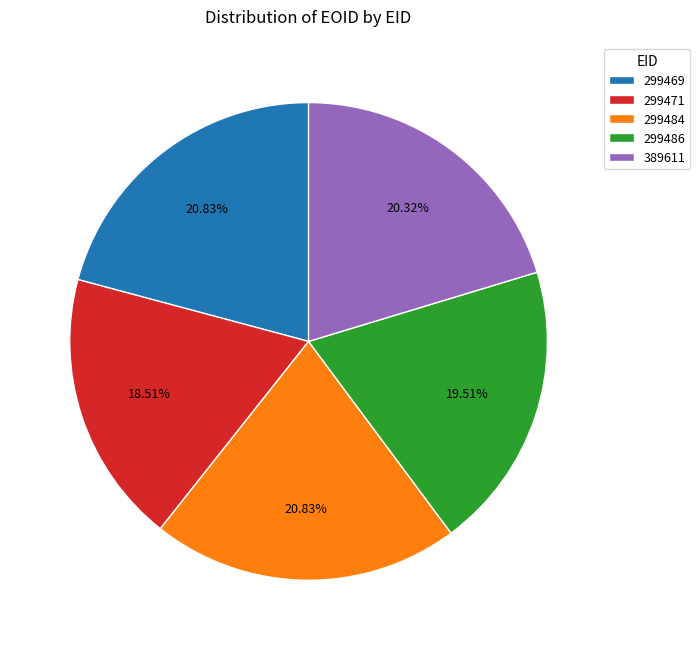

To the nearest percent, what is the combined percentage of 299469 and 389611?

41%